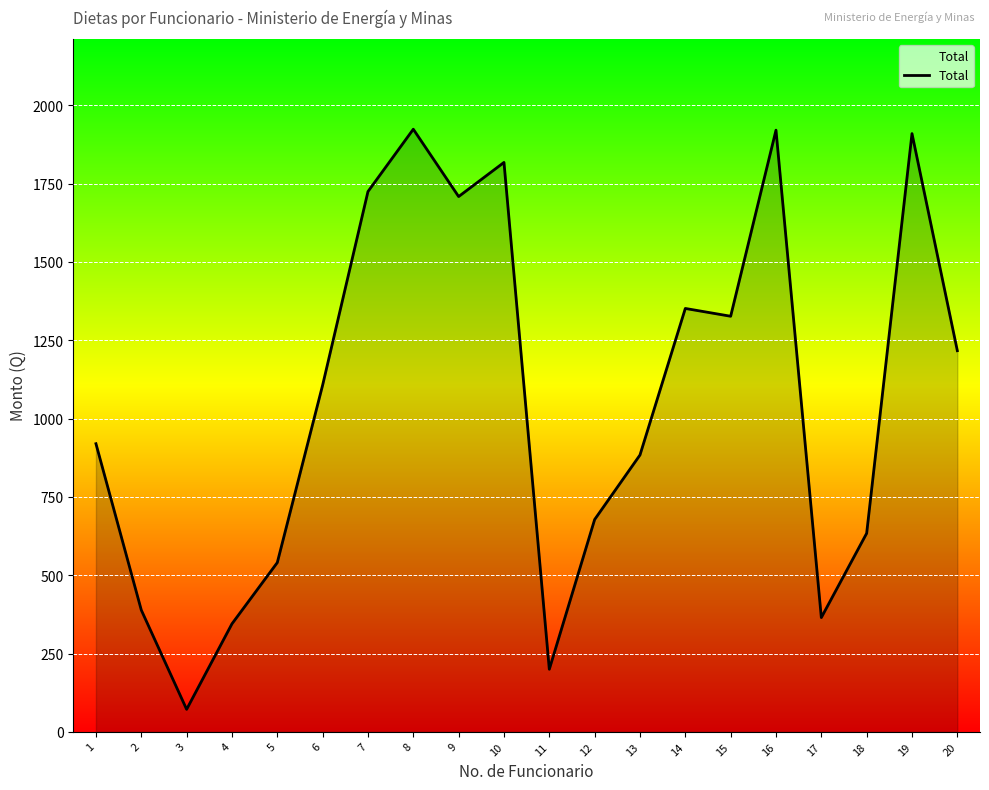

What is the change in value from 4 to 8?

+1579.0